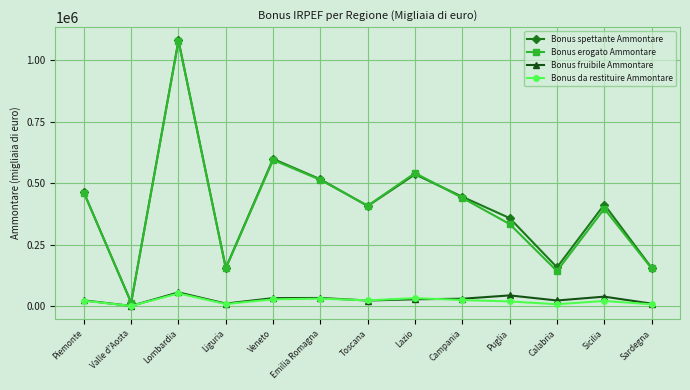

Where is the first local minimum for Bonus erogato Ammontare?

Valle d'Aosta